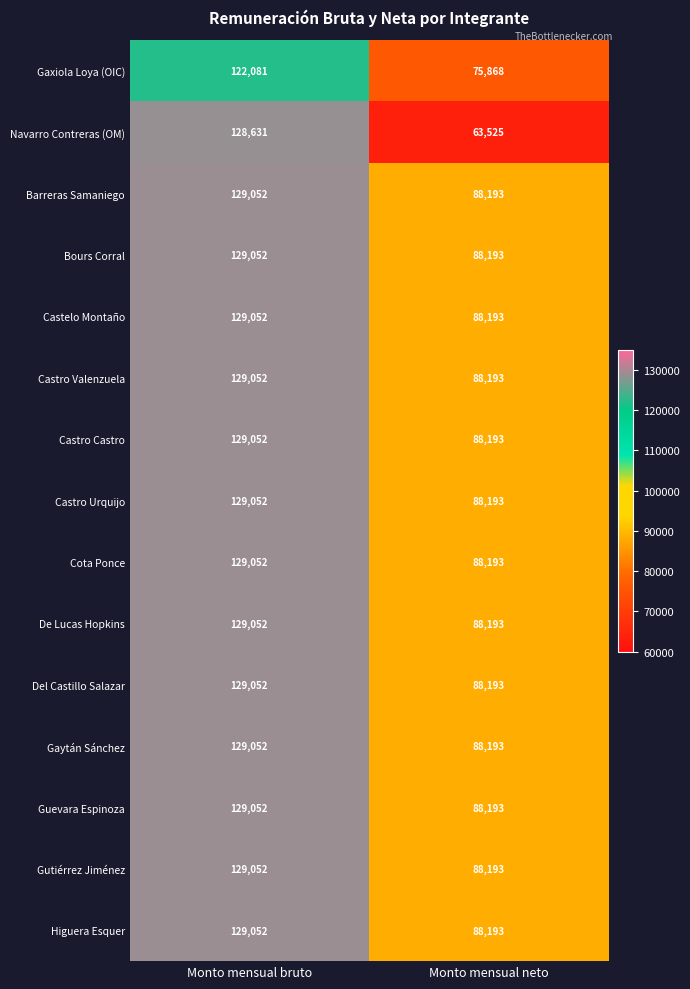

Reading left to right, list all the values displayed in this chart.

Gaxiola Loya (OIC): Monto mensual bruto=122081	Monto mensual neto=75868
Navarro Contreras (OM): Monto mensual bruto=128631	Monto mensual neto=63525
Barreras Samaniego: Monto mensual bruto=129052	Monto mensual neto=88193
Bours Corral: Monto mensual bruto=129052	Monto mensual neto=88193
Castelo Montaño: Monto mensual bruto=129052	Monto mensual neto=88193
Castro Valenzuela: Monto mensual bruto=129052	Monto mensual neto=88193
Castro Castro: Monto mensual bruto=129052	Monto mensual neto=88193
Castro Urquijo: Monto mensual bruto=129052	Monto mensual neto=88193
Cota Ponce: Monto mensual bruto=129052	Monto mensual neto=88193
De Lucas Hopkins: Monto mensual bruto=129052	Monto mensual neto=88193
Del Castillo Salazar: Monto mensual bruto=129052	Monto mensual neto=88193
Gaytán Sánchez: Monto mensual bruto=129052	Monto mensual neto=88193
Guevara Espinoza: Monto mensual bruto=129052	Monto mensual neto=88193
Gutiérrez Jiménez: Monto mensual bruto=129052	Monto mensual neto=88193
Higuera Esquer: Monto mensual bruto=129052	Monto mensual neto=88193